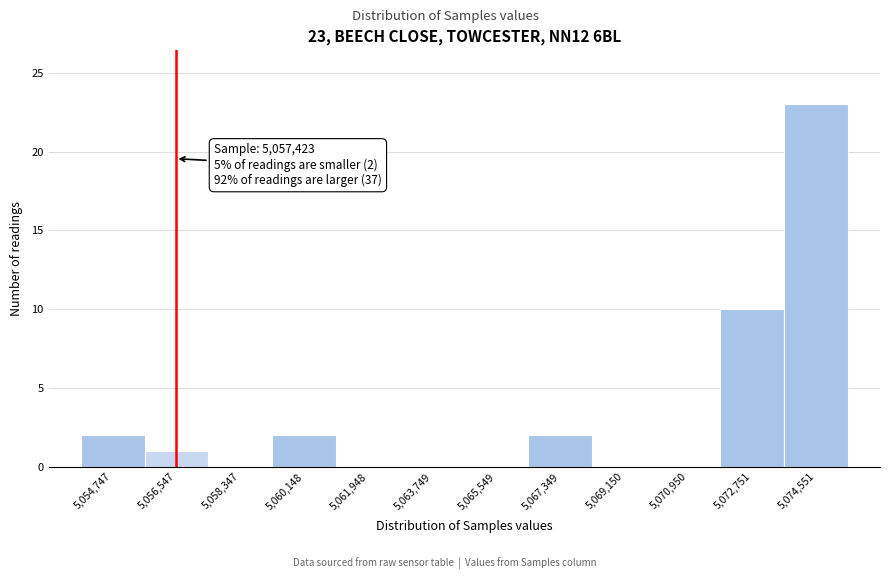

Reading right to left, what are all the values shown in this chart?

5,074,551=23	5,072,751=10	5,070,950=0	5,069,150=0	5,067,349=2	5,065,549=0	5,063,749=0	5,061,948=0	5,060,148=2	5,058,347=0	5,056,547=1	5,054,747=2